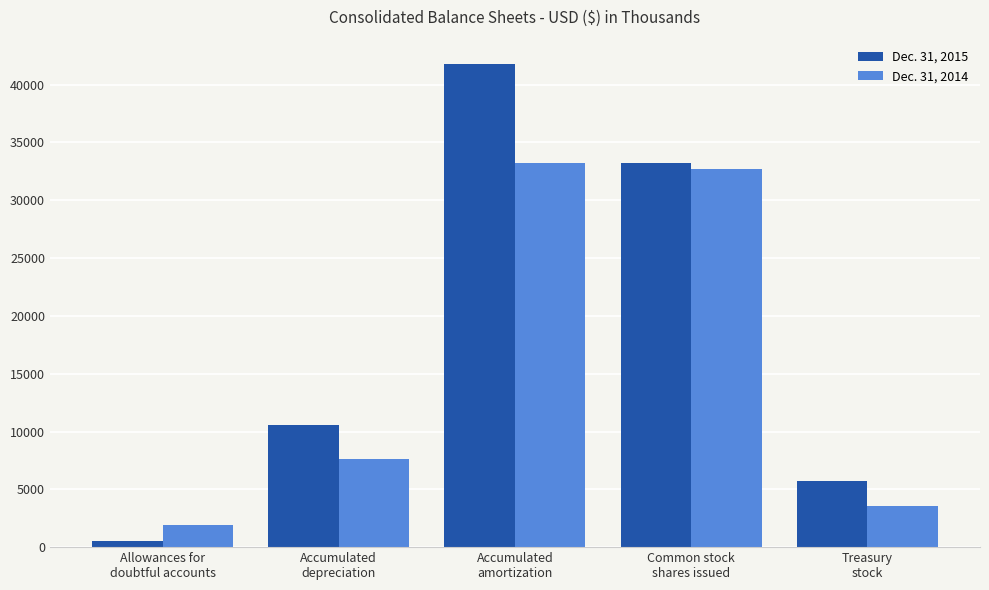

How many Dec. 31, 2015 values are between 5679 and 33219?

3